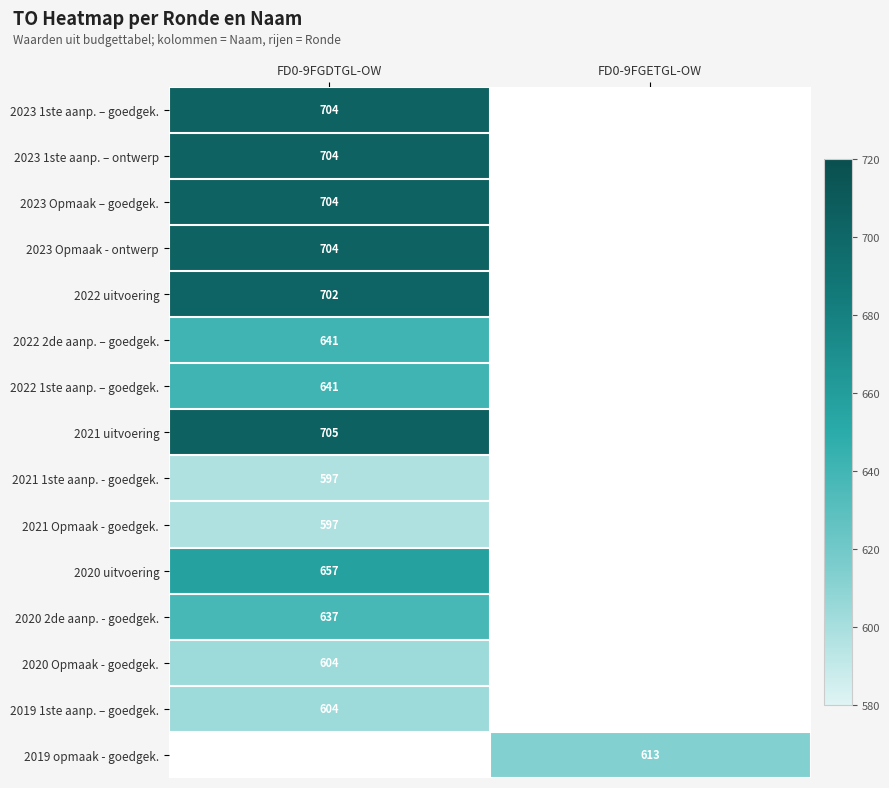

Is it true that 2020 uitvoering equals 657 at FD0-9FGDTGL-OW?

True